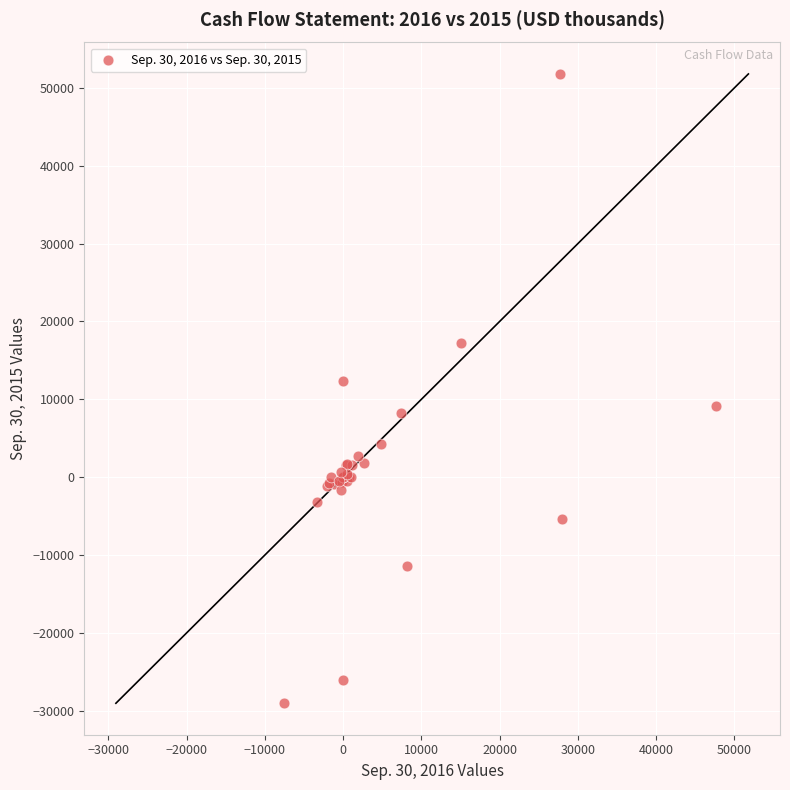

What Y value in the scatter plot is closest to 11381?

12357